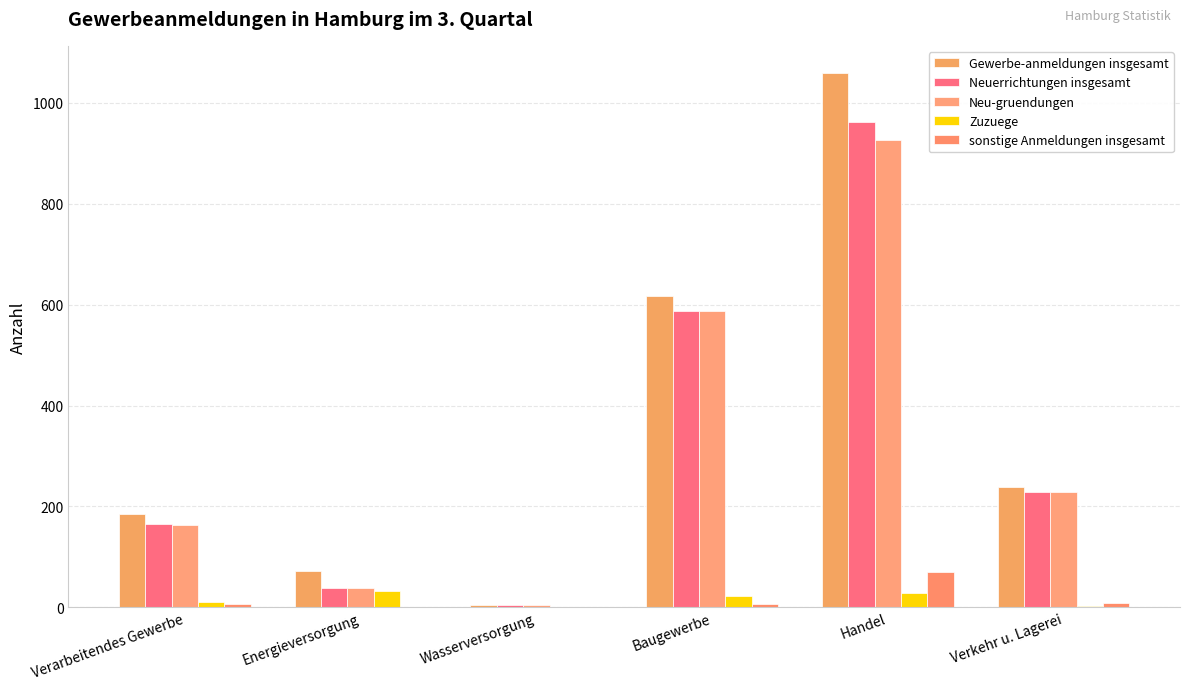

Count the number of data series in this chart.

5